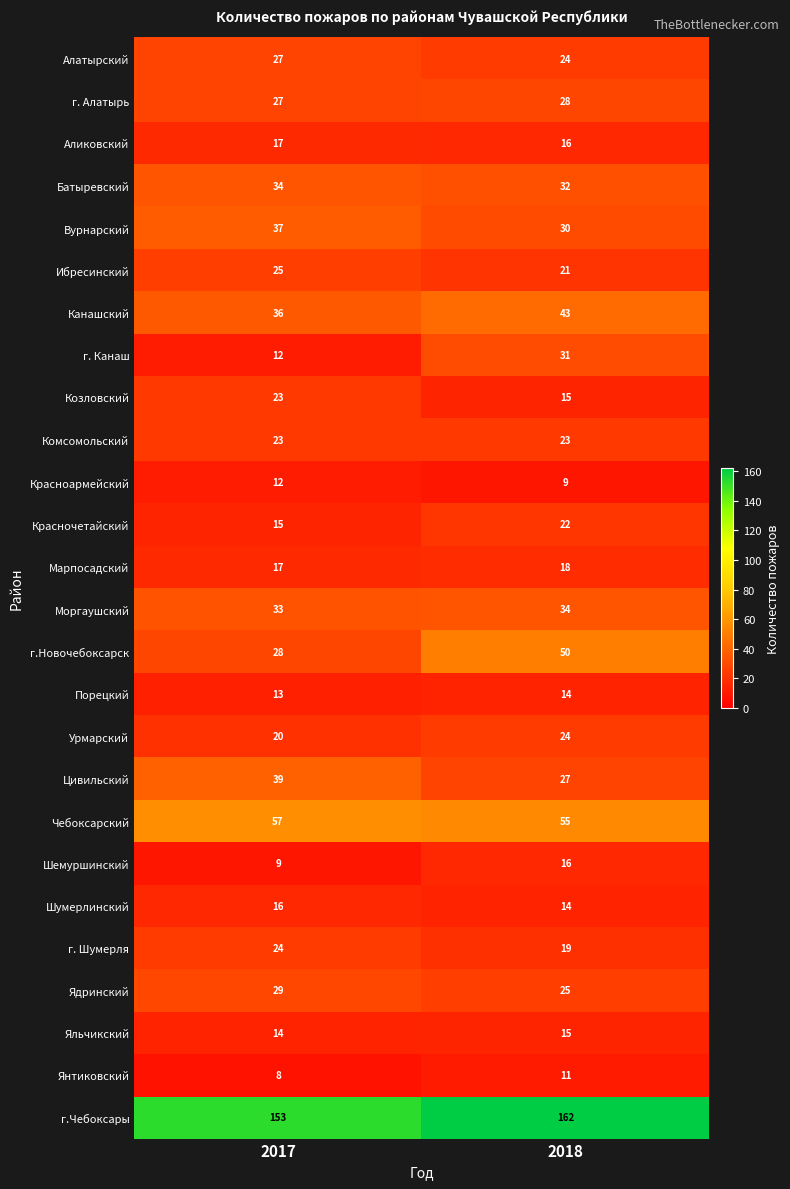

Rank the categories by Козловский value from lowest to highest.

2018, 2017